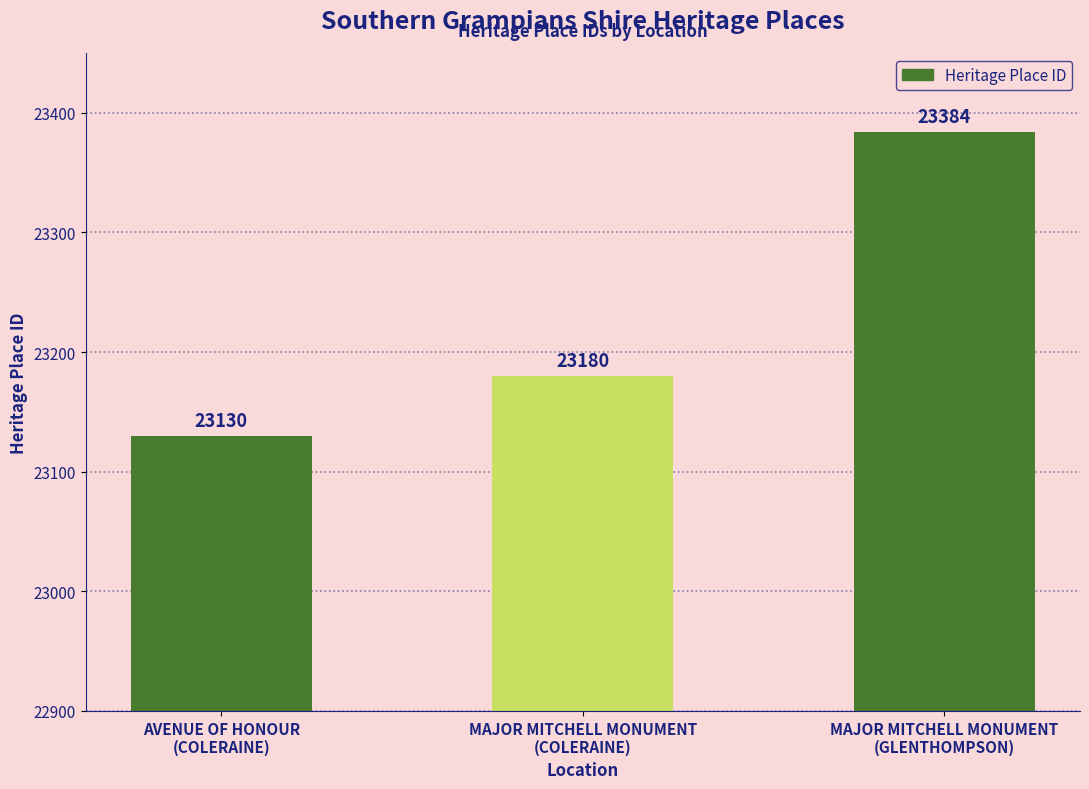

What is the average value?

23231